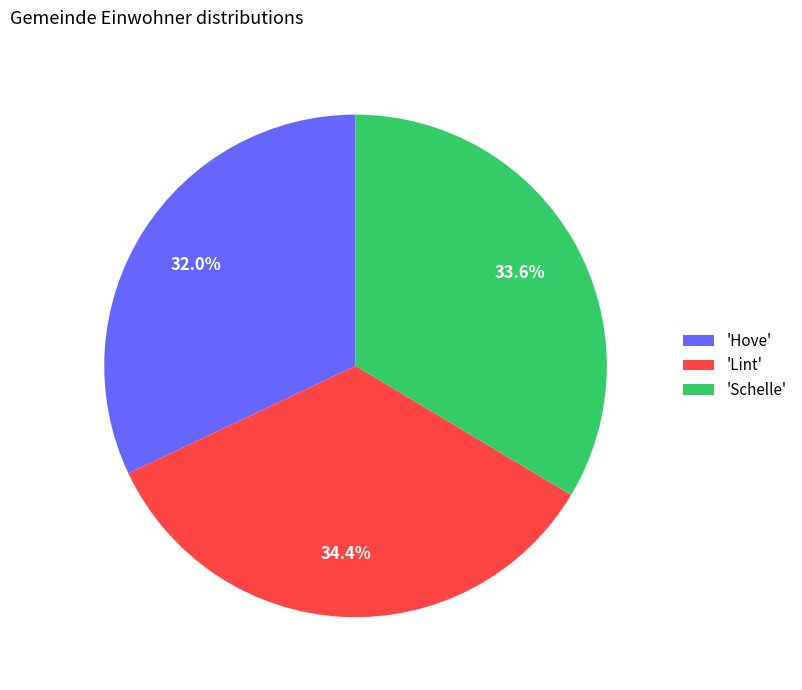

Approximately how many times larger is the value at 'Schelle' compared to 'Lint'?

1.0